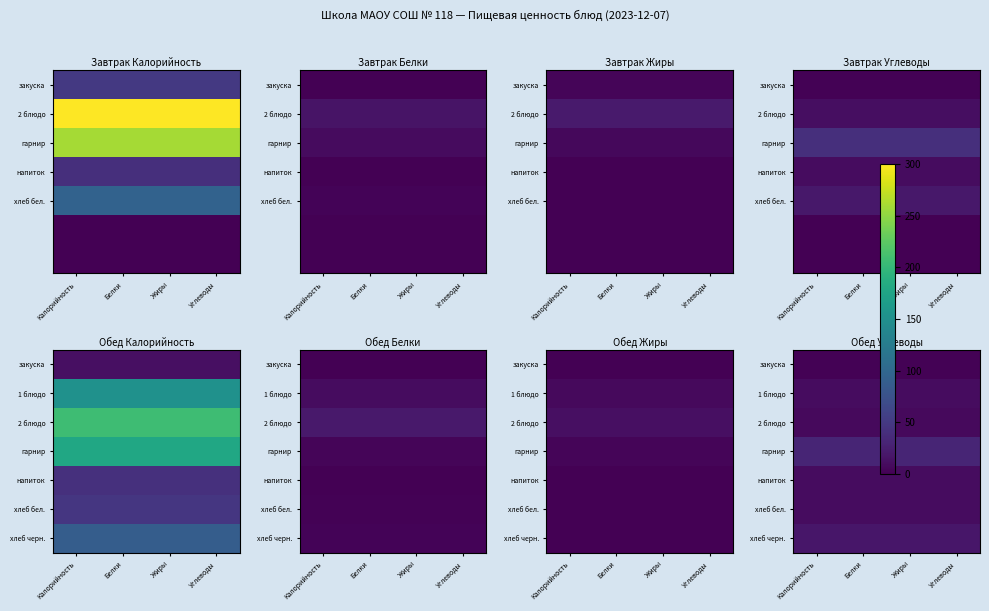

At which category is the sum across all series the highest?

Калорийность